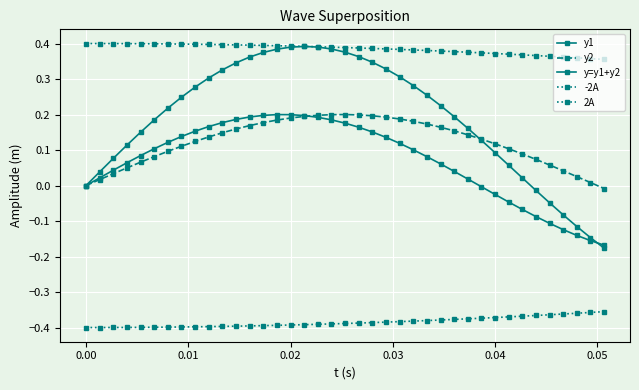

How many lines are shown in the chart?

5